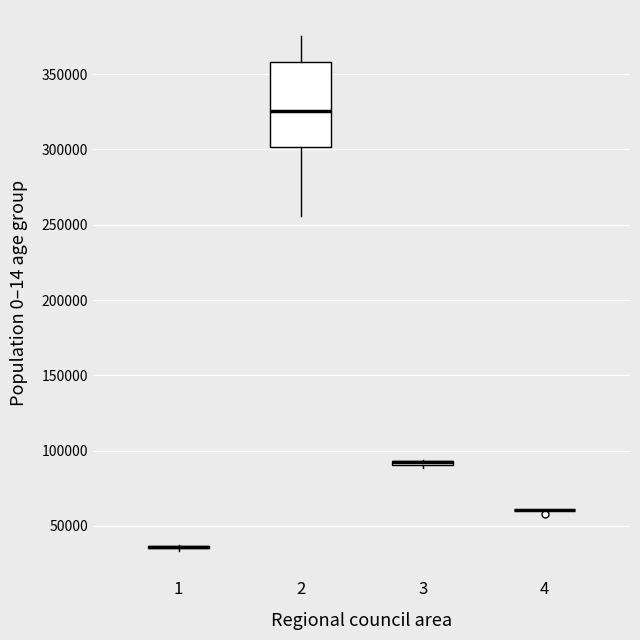

Comparing the boxes themselves (not the whiskers), which one is the tallest?

2